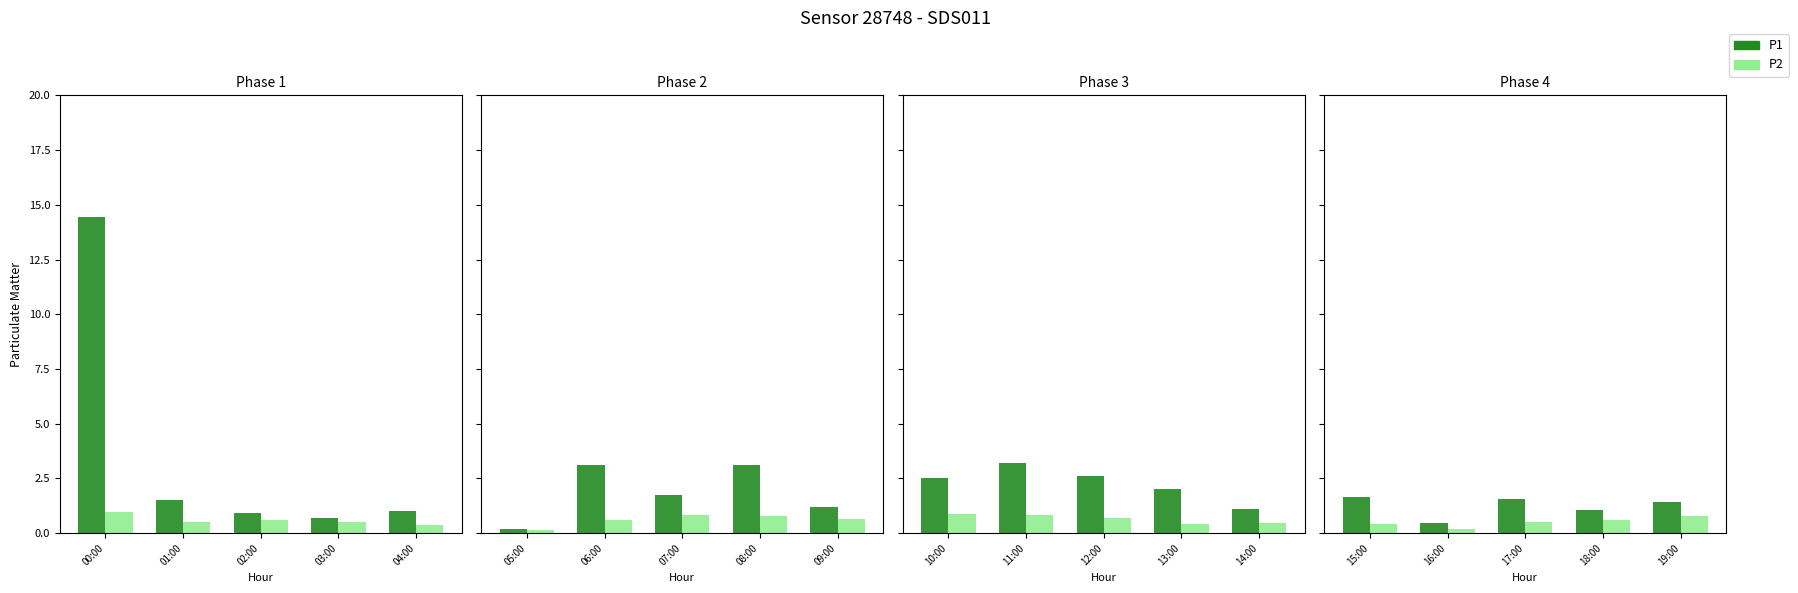

What is the difference between the highest and lowest values at 19:00?

0.6